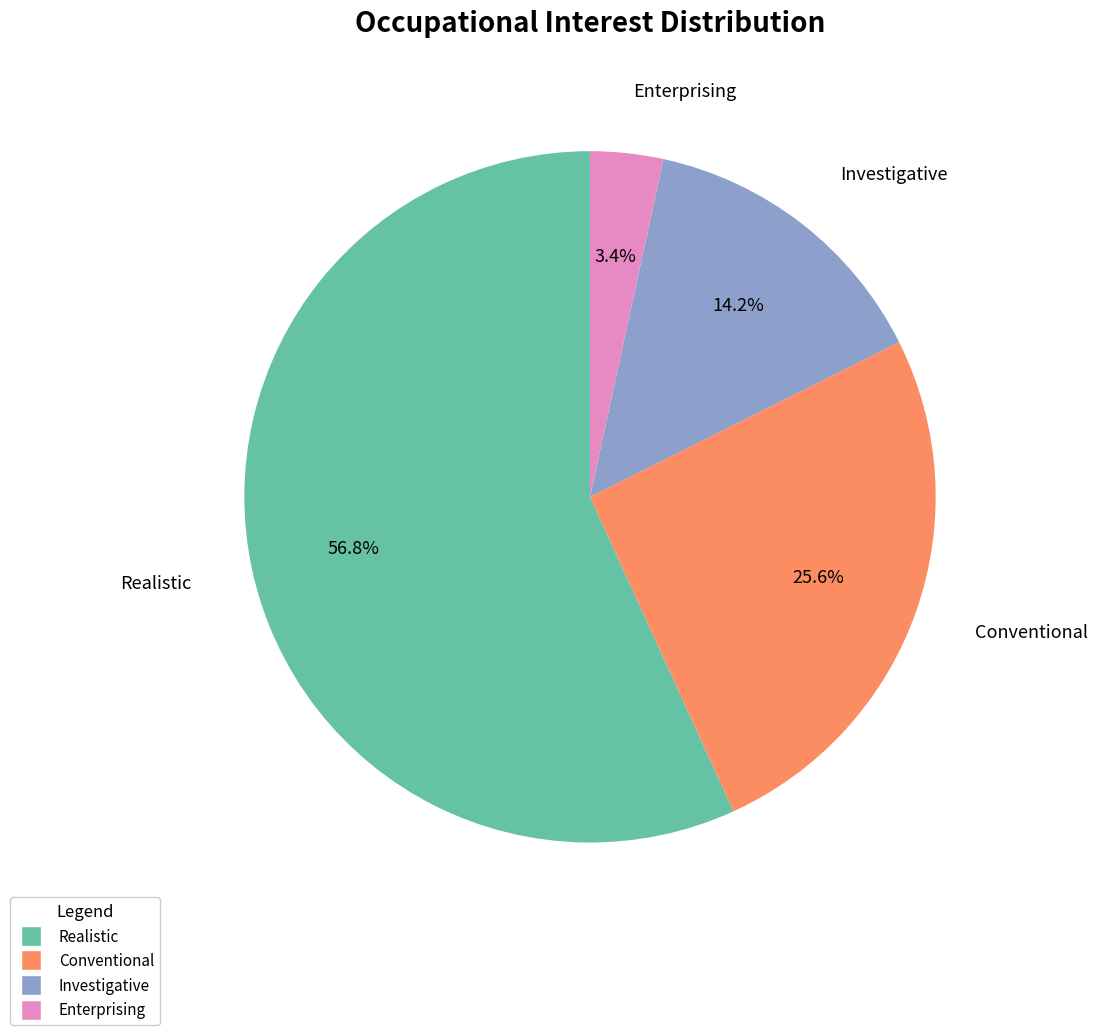

To the nearest percent, what percentage of the pie is Enterprising?

3%